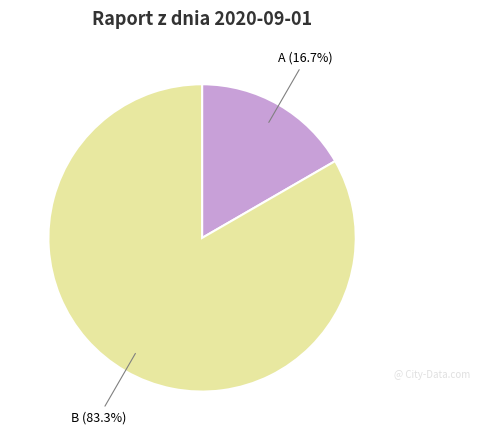

Is there any slice that represents more than half of the pie?

Yes